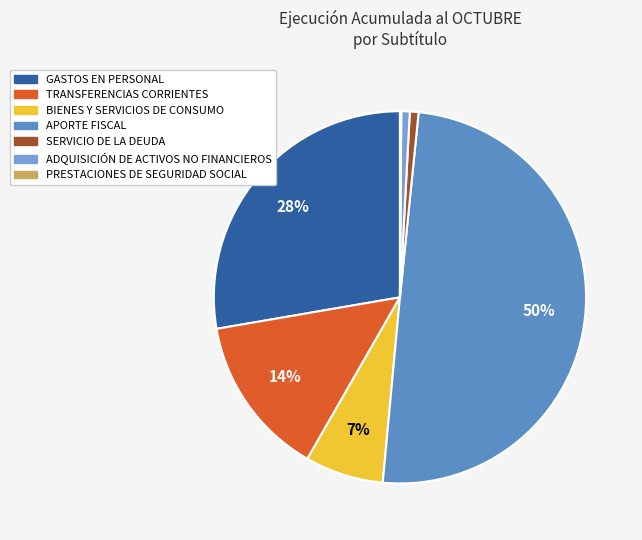

To the nearest percent, what portion does SERVICIO DE LA DEUDA represent?

1%